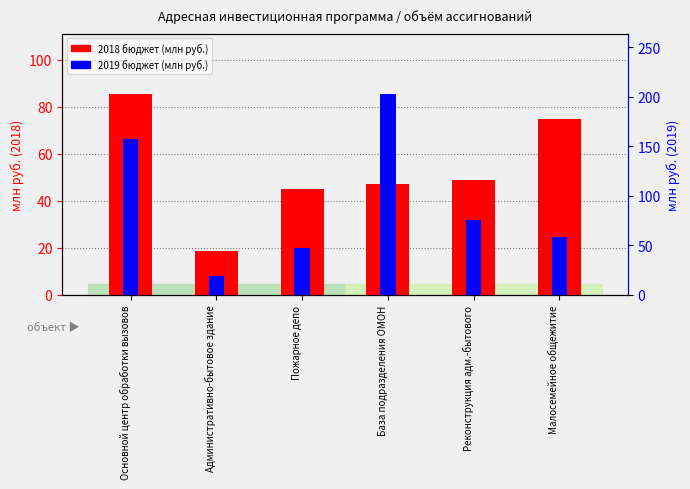

What is the label of the 5th bar from the right?

Административно-бытовое здание